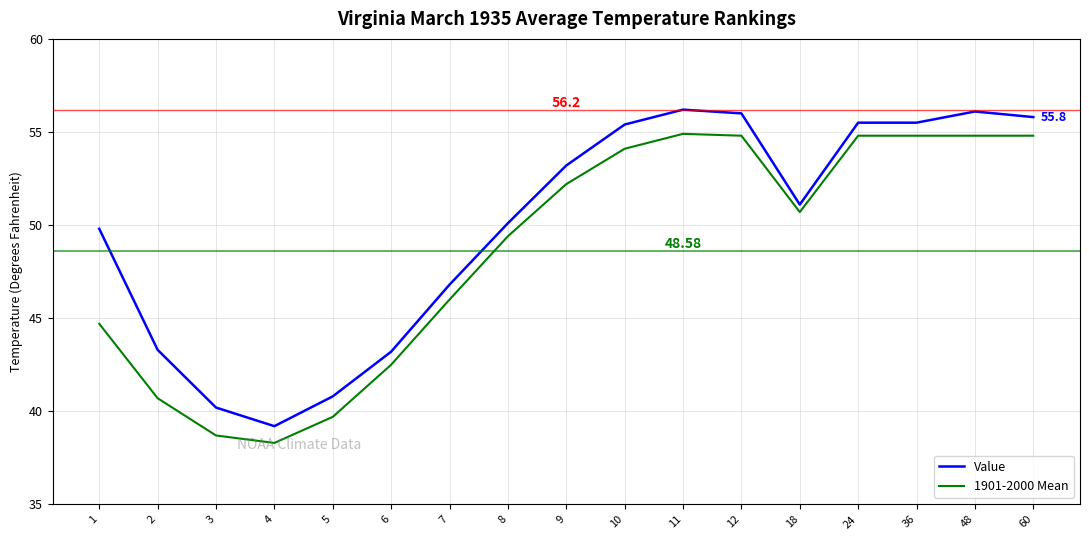

Is the value of Value at 5 greater than the value of 1901-2000 Mean at 11?

No